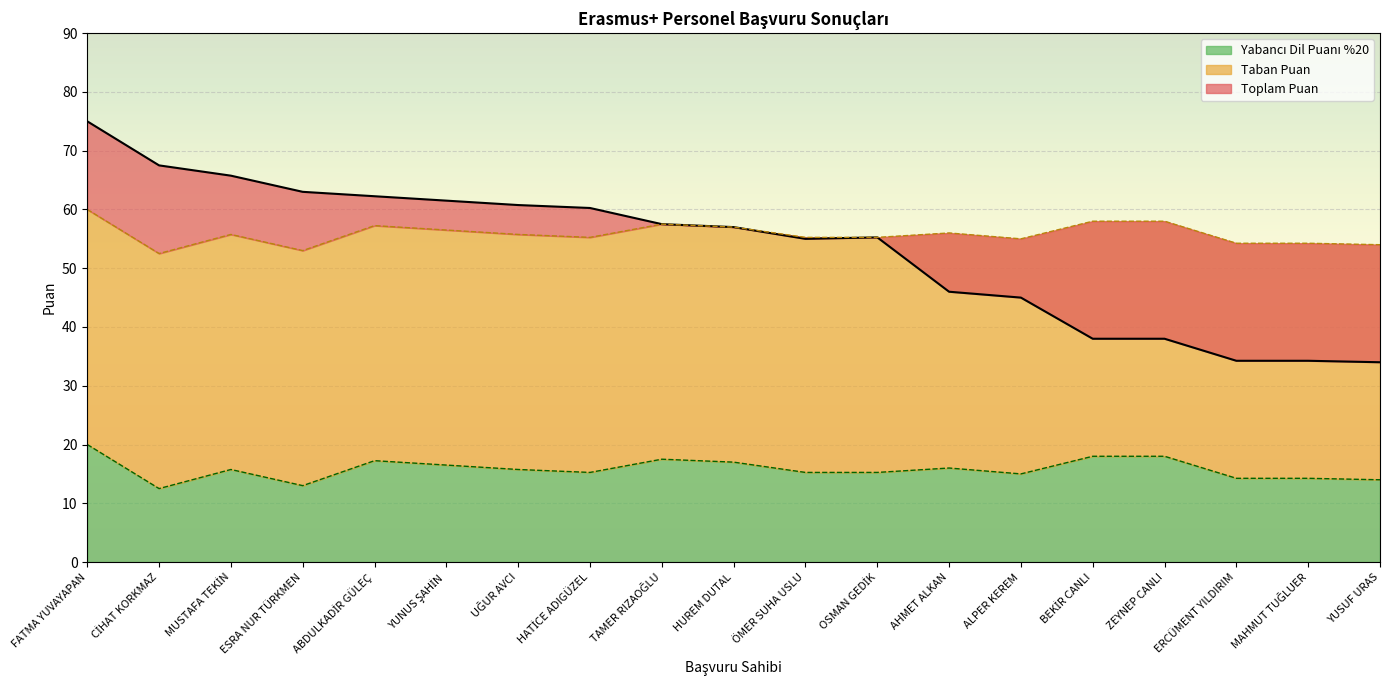

How many interior local valleys does the Yabancı Dil Puanı %20 series have?

4